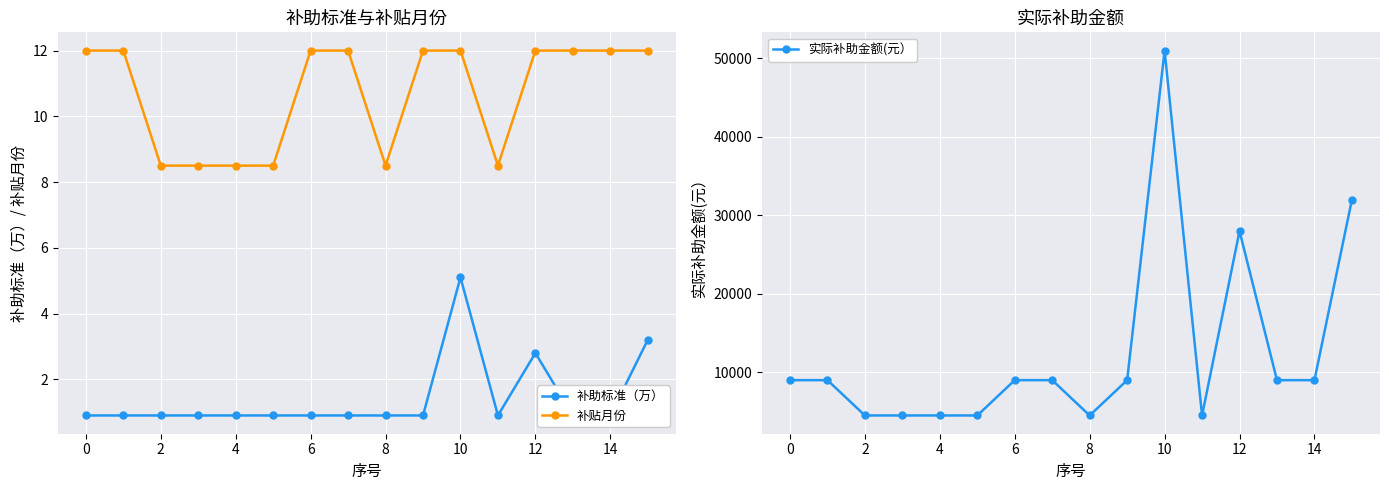

True or false: 补助标准（万） and 补贴月份 intersect in this chart.

False